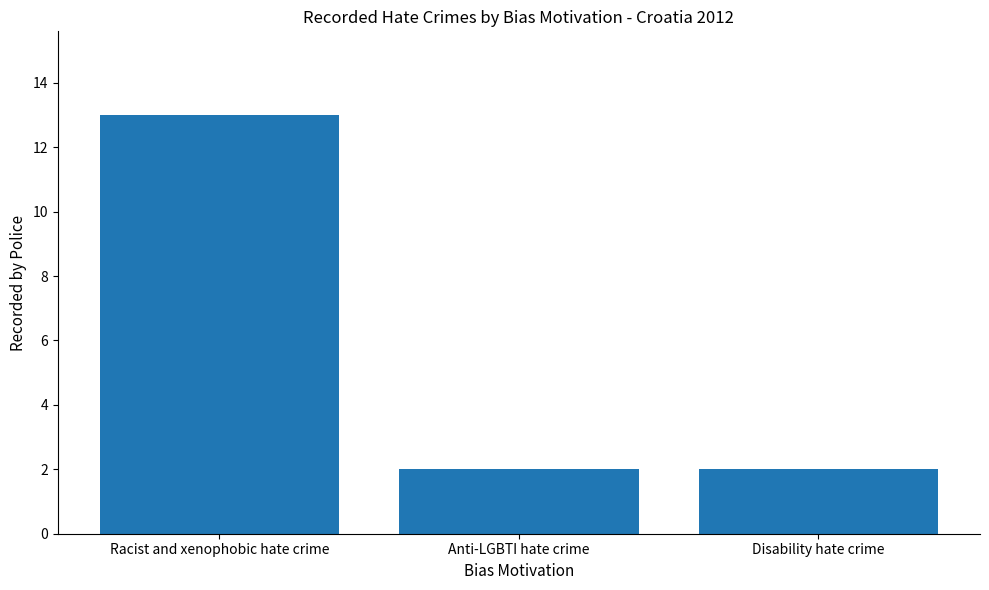

What position from the left is Disability hate crime?

3